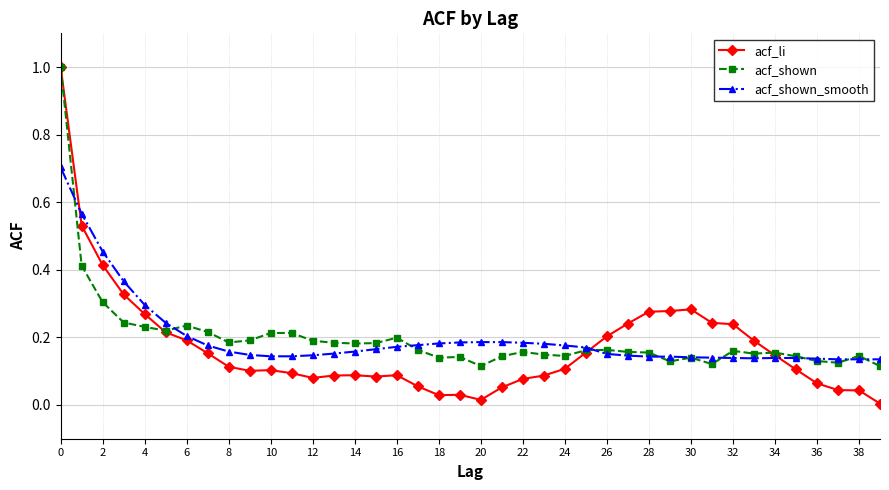

Which series has the largest range (max minus min)?

acf_li